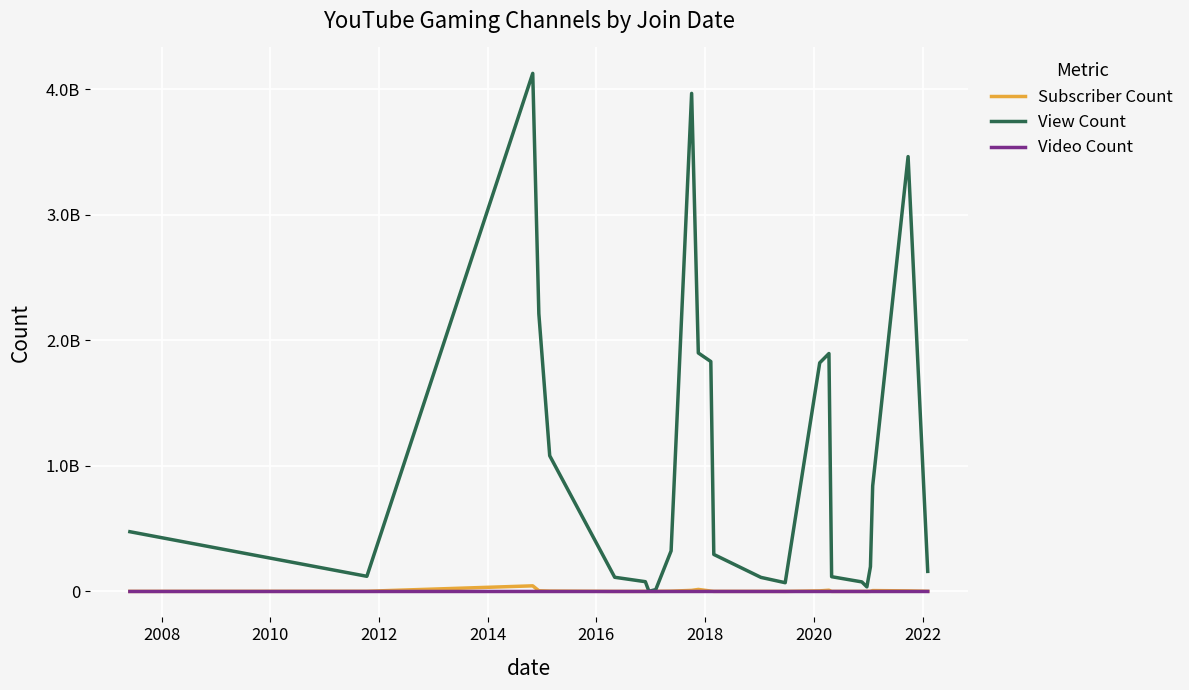

What is the maximum value for View Count?

4126613117